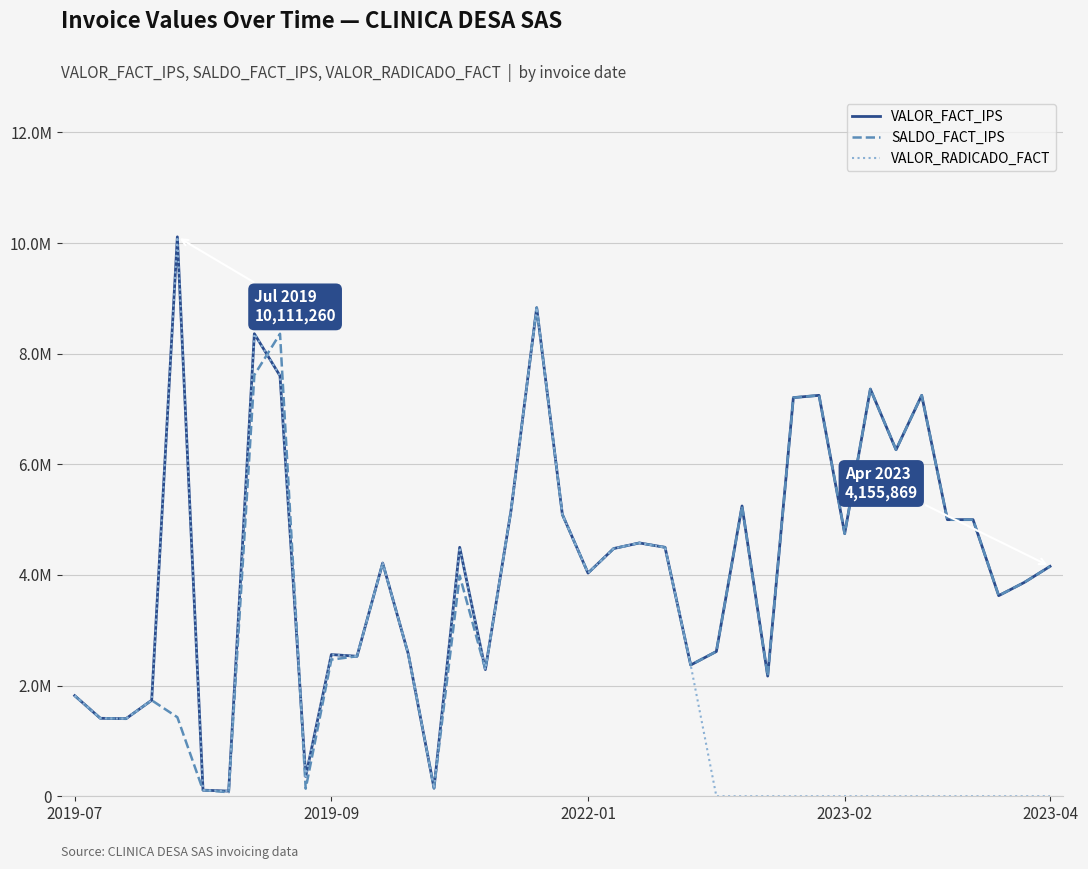

What are all the series names shown in the legend?

VALOR_FACT_IPS, SALDO_FACT_IPS, VALOR_RADICADO_FACT